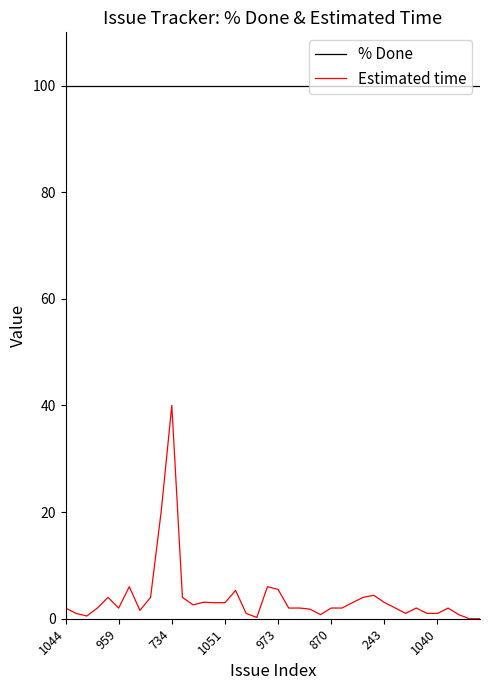

True or false: % Done and Estimated time cross at least once.

False